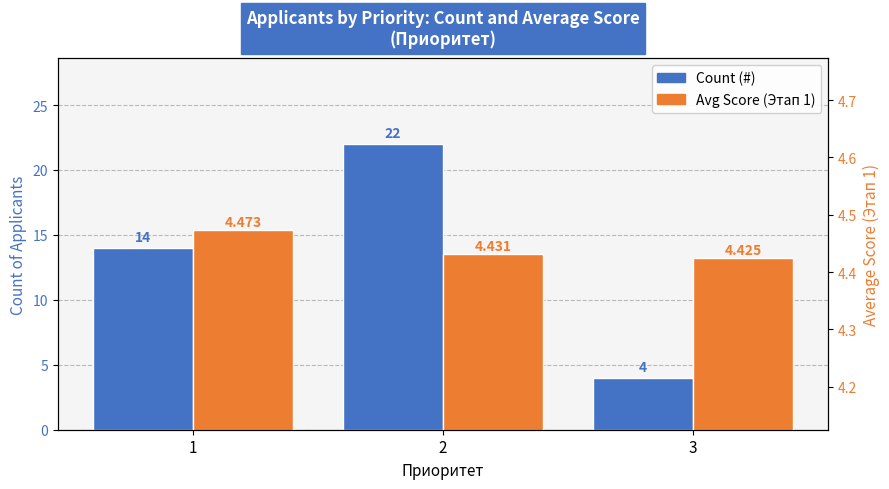

The value of Avg Score at 3 is 4.4. True or false?

True